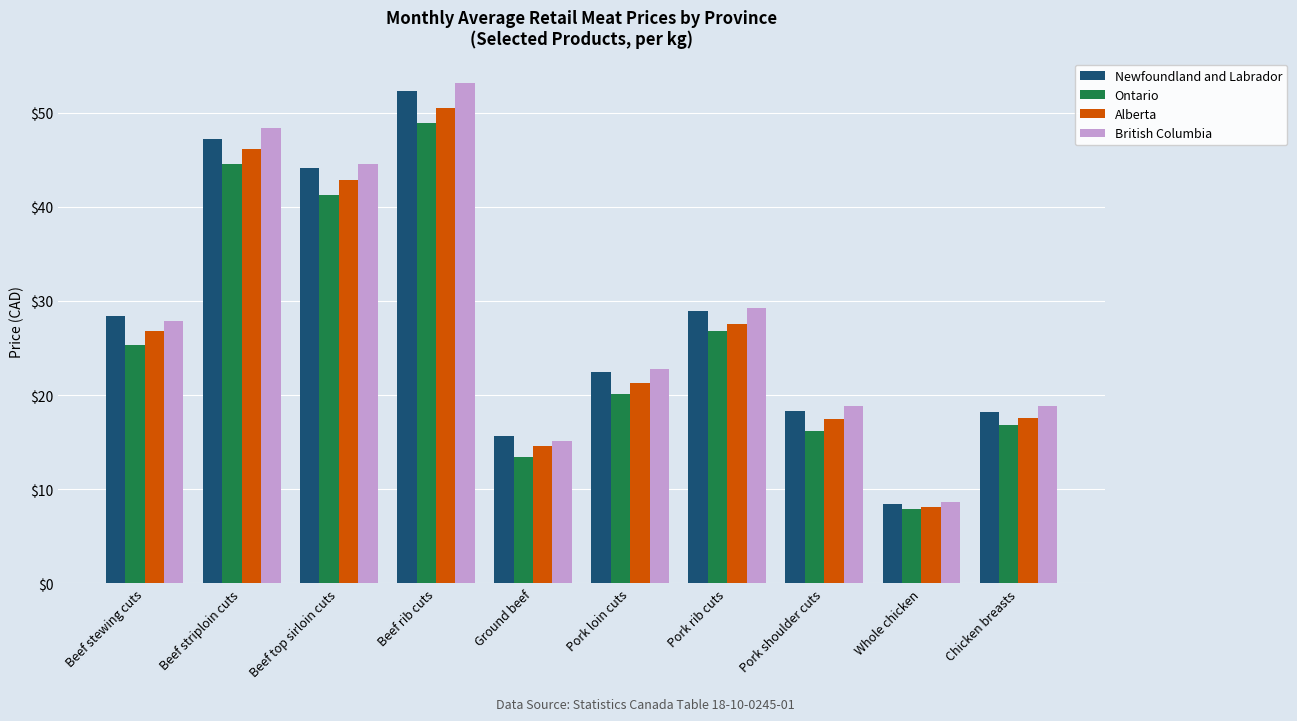

What is the minimum value for Ontario?

7.9